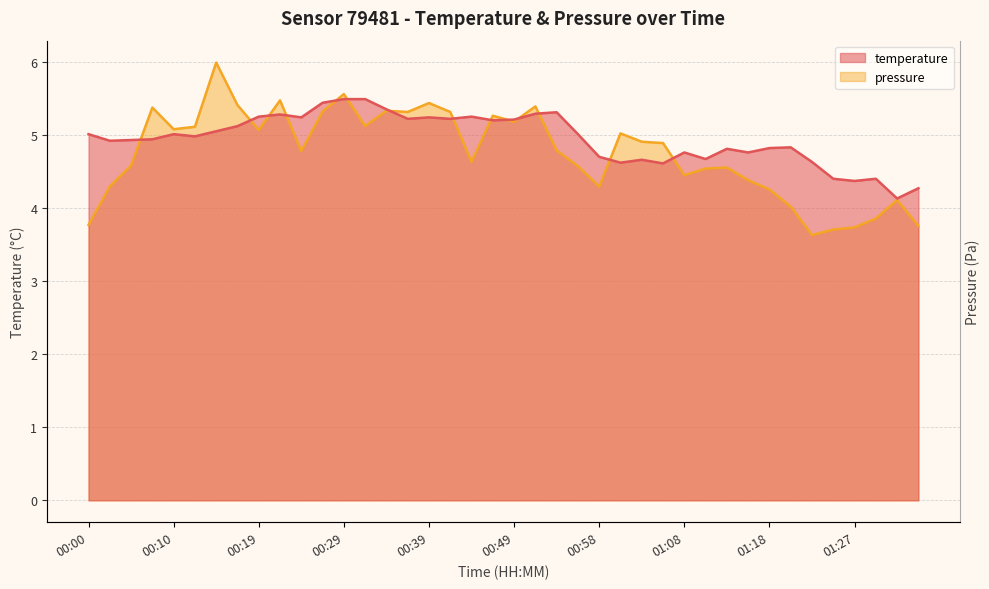

Does the chart have visible grid lines?

Yes